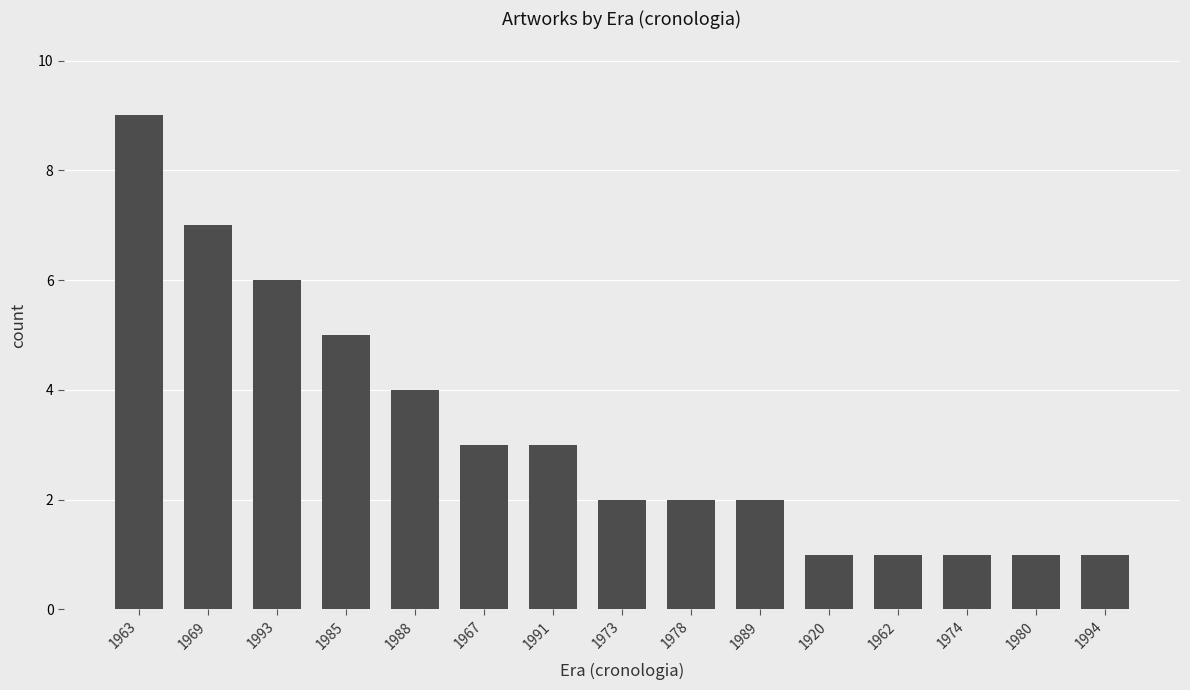

What is the greatest value displayed?

9